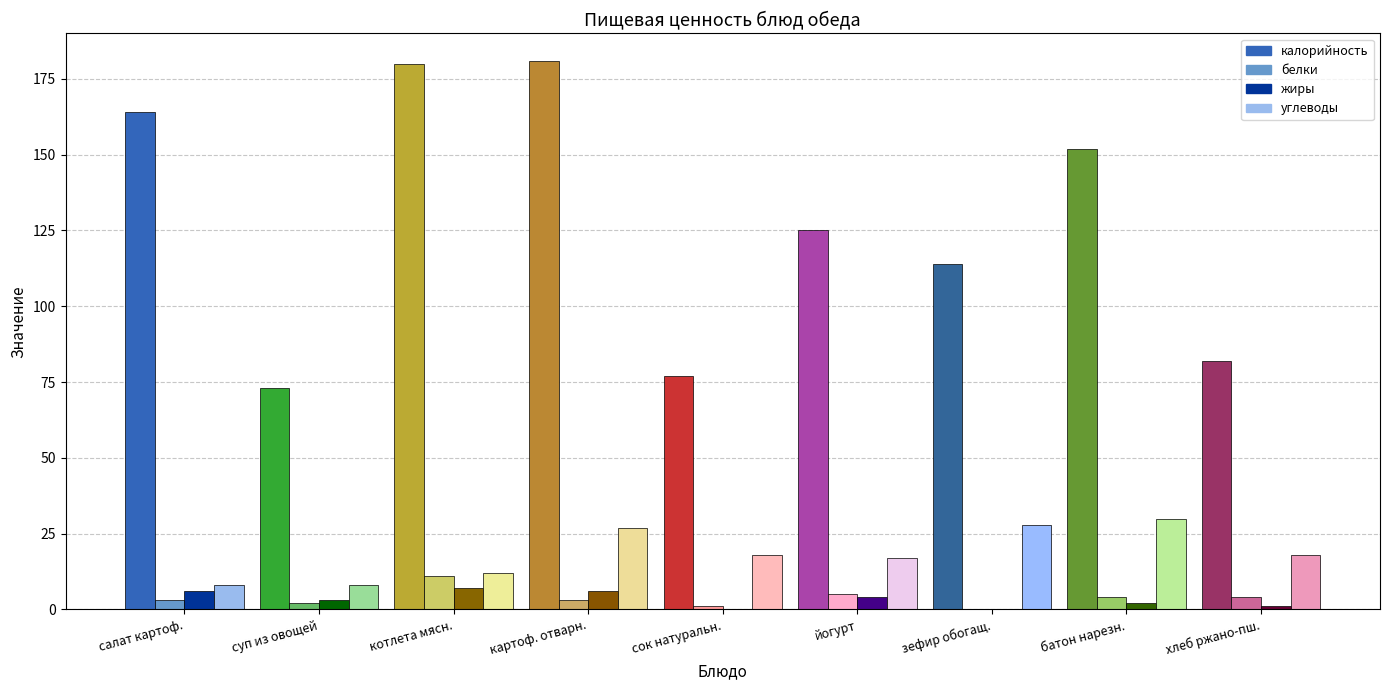

At which category is the sum across all series the highest?

картоф. отварн.